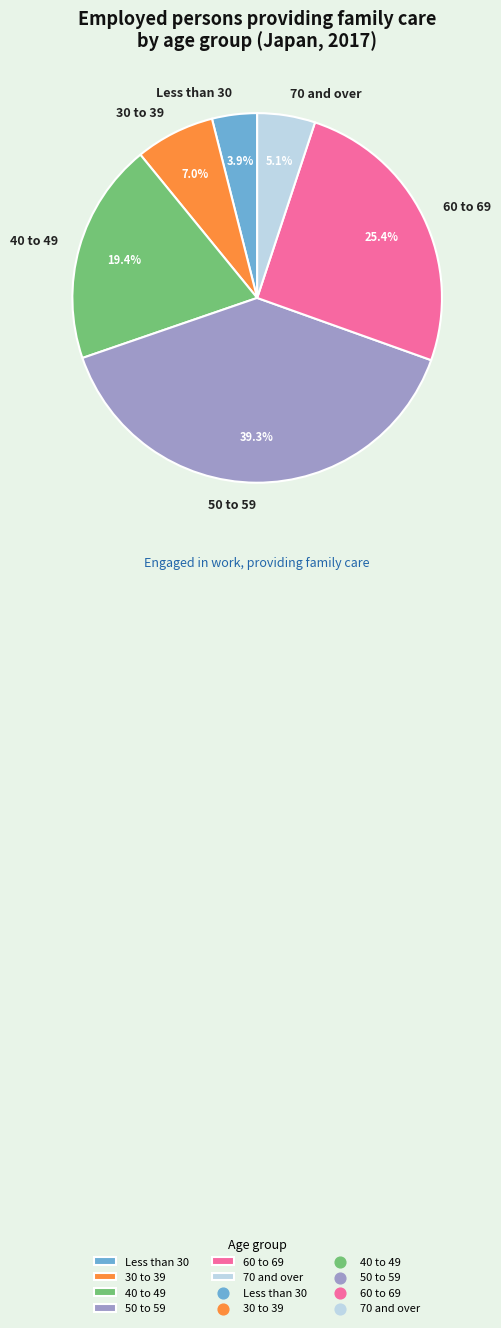

Count the number of slices in the pie.

6